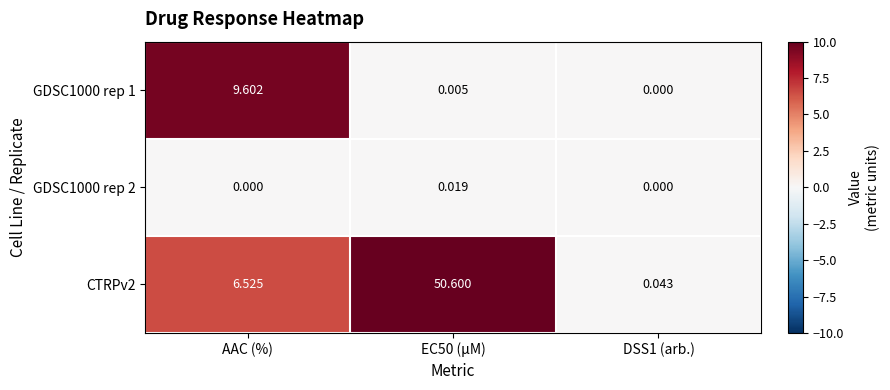

Is the value of GDSC1000 rep 2 at EC50 (µM) greater than the value of CTRPv2 at EC50 (µM)?

No